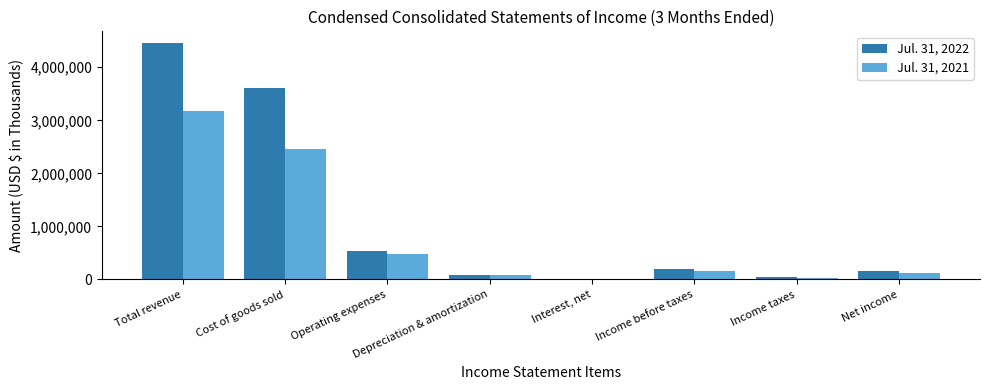

Read the Jul. 31, 2022 value at Total revenue.

4454644